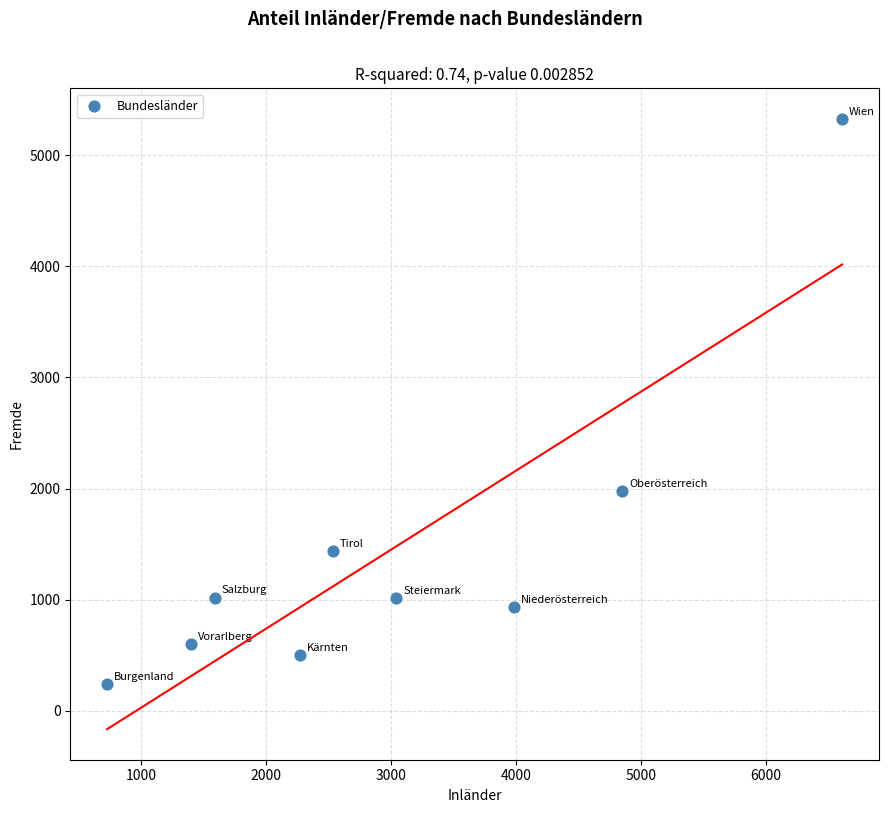

What is the average Y value?

1450